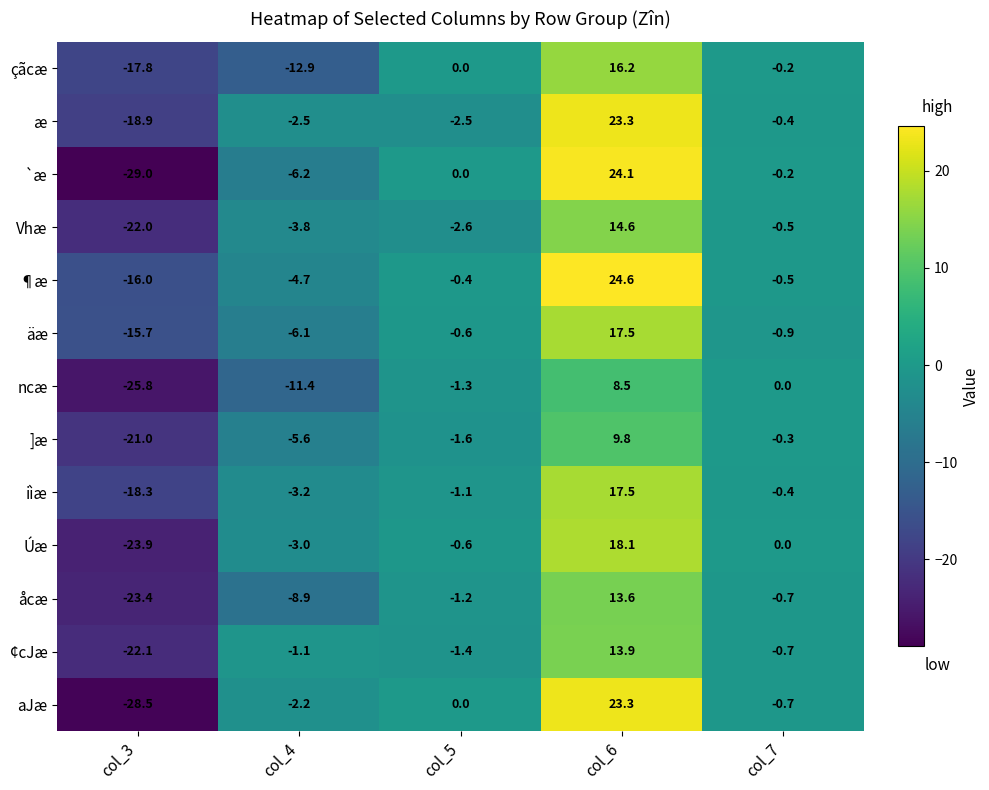

What is the difference between the second highest and minimum values in the ]æ series?

20.7